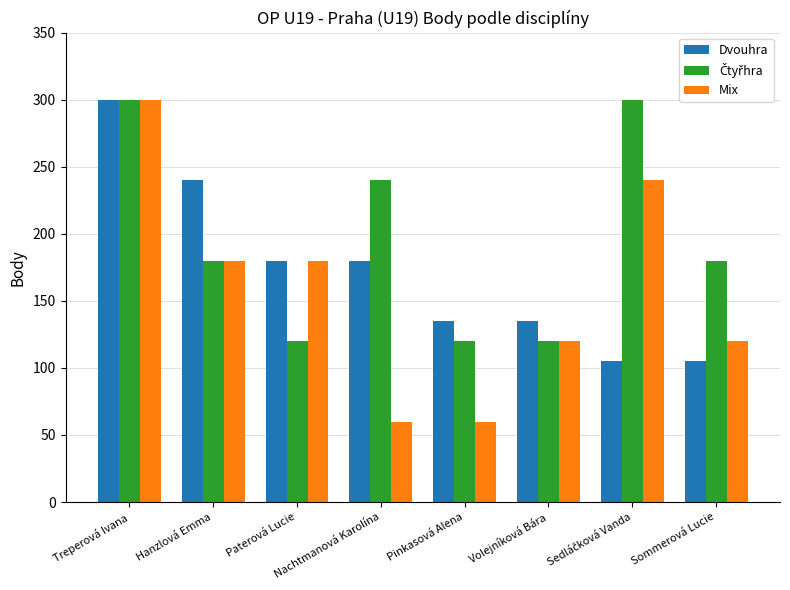

Which series has the widest spread of values?

Mix